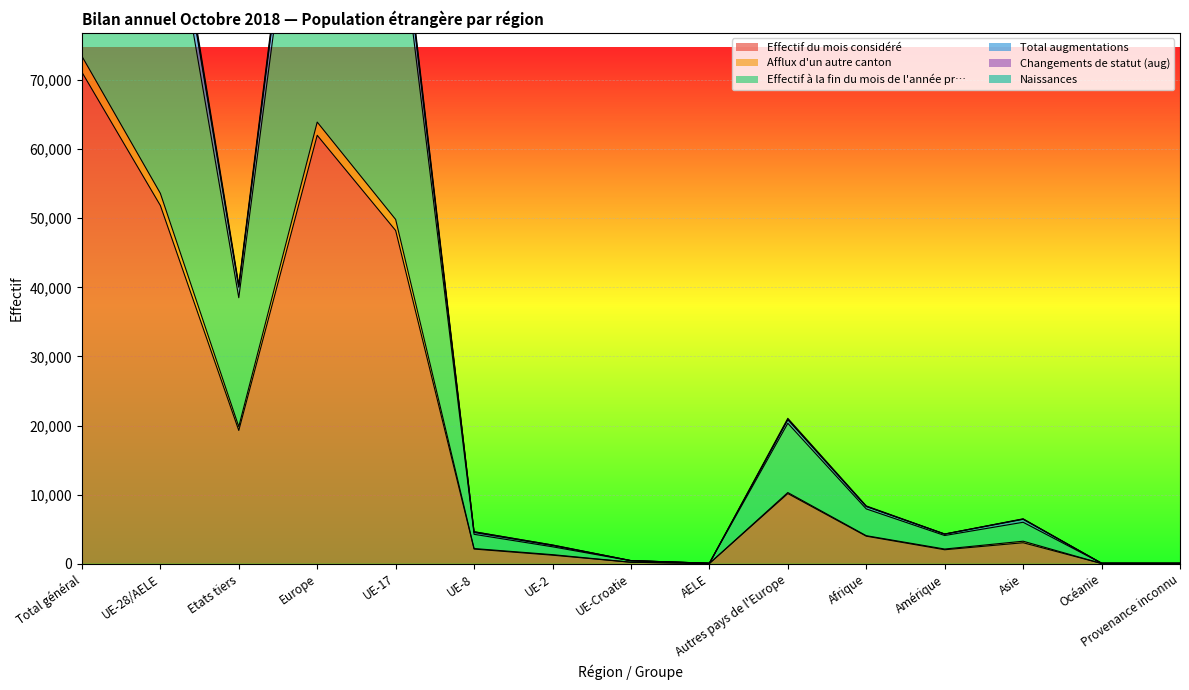

Which has a higher value, Etats tiers or Asie?

Etats tiers